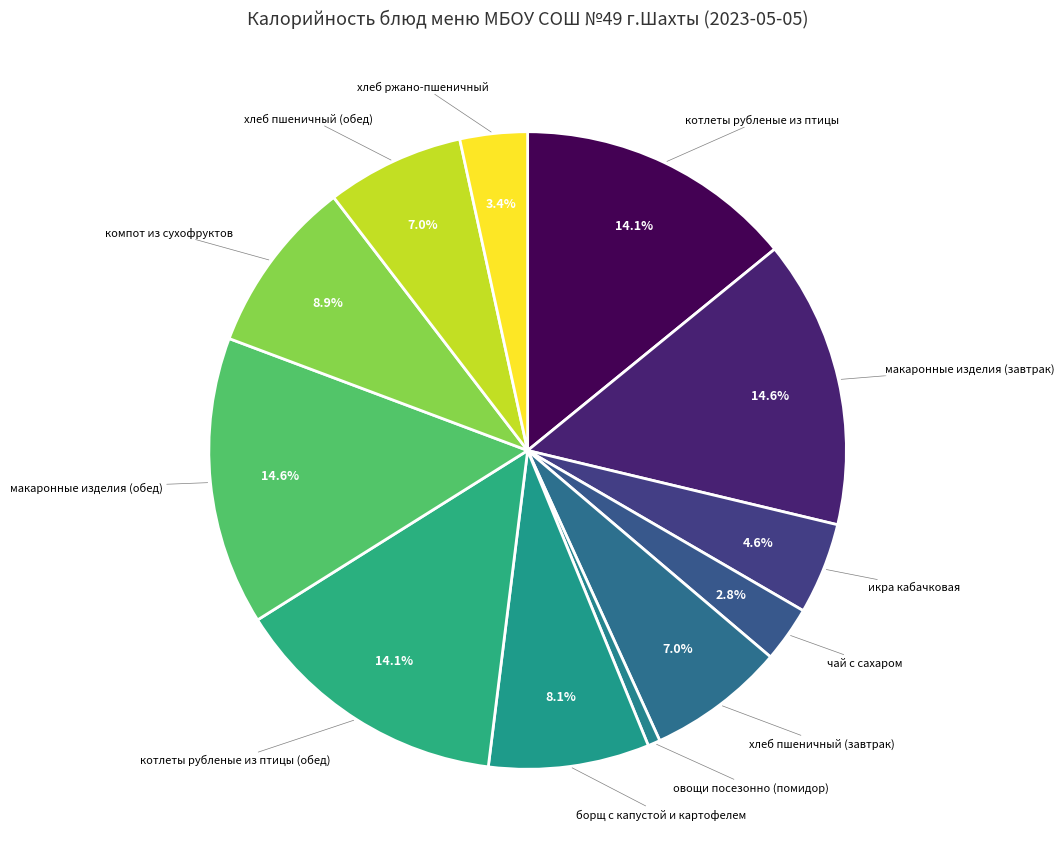

Is there a majority slice in this chart?

No